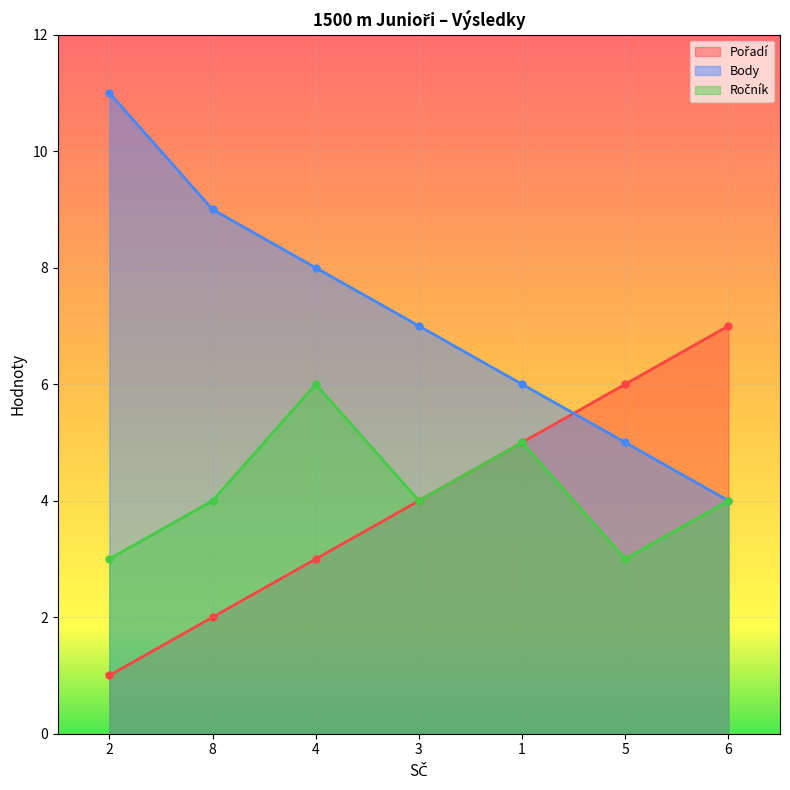

What is the label of the 4th point from the left?

3